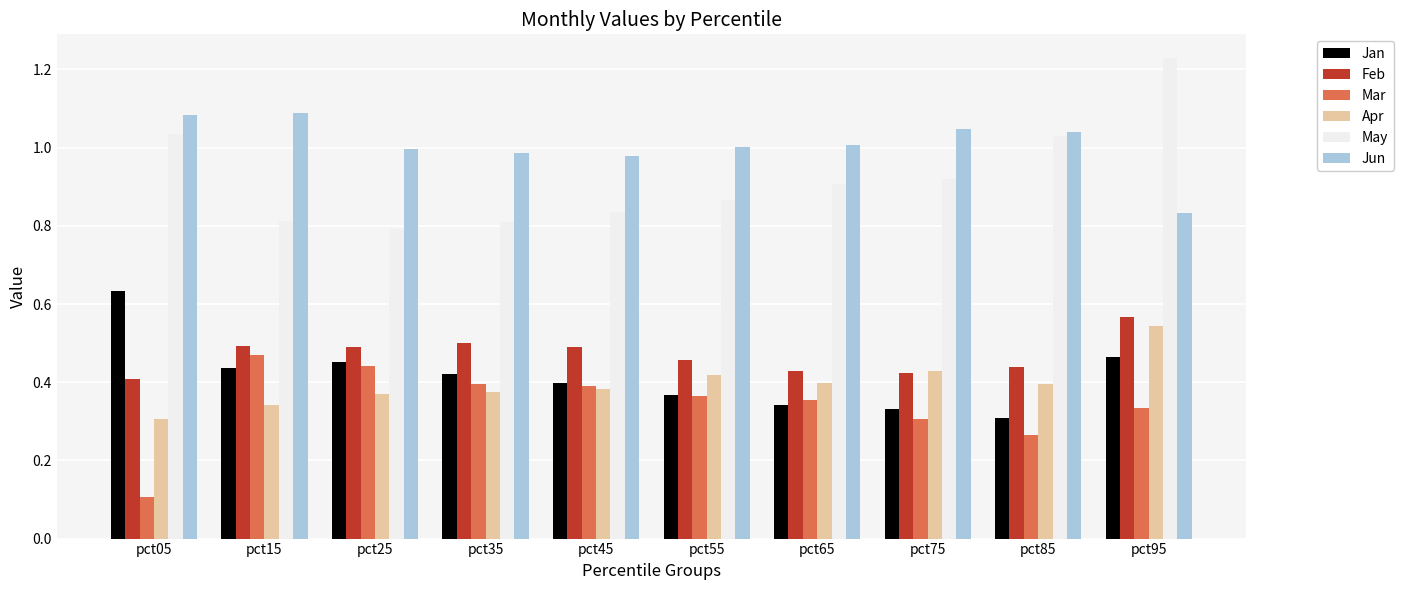

The May series shows 0.9 at pct75. True or false?

True